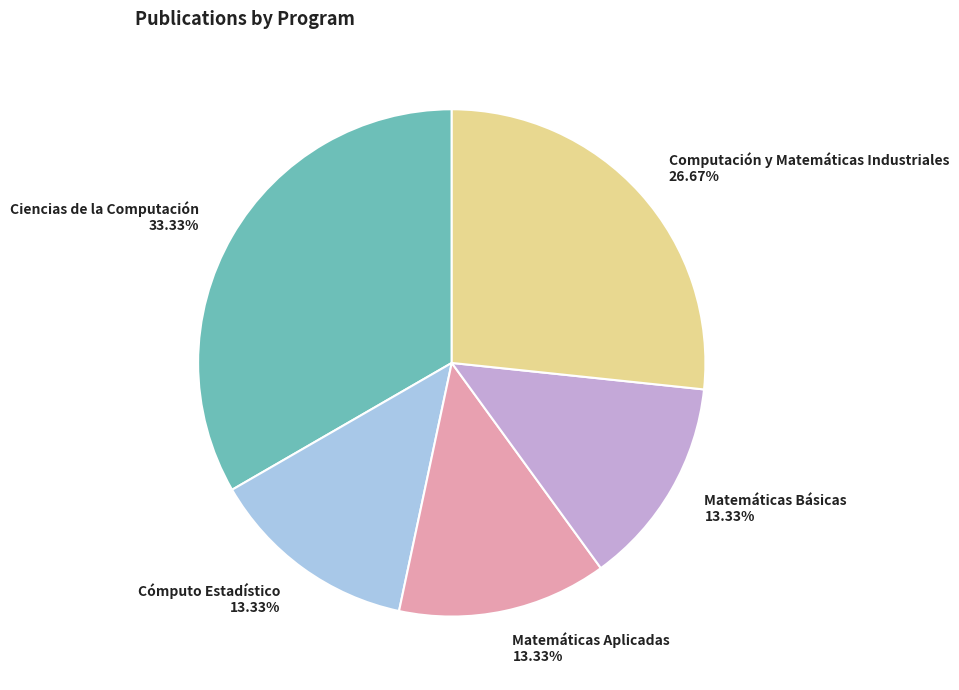

Which category has the biggest portion of the pie?

Ciencias de la Computación